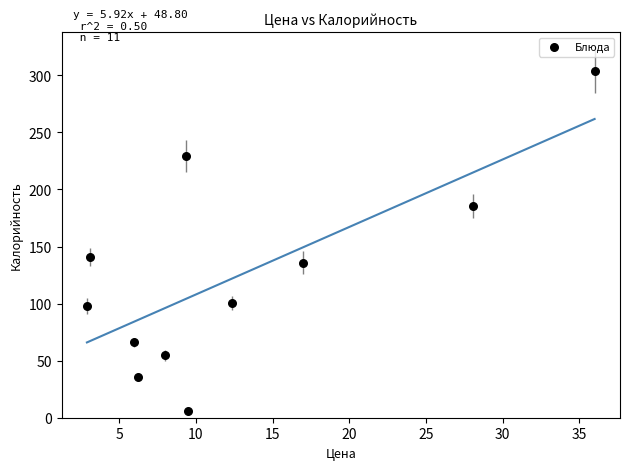

What is the range of X values (max minus min)?

33.1